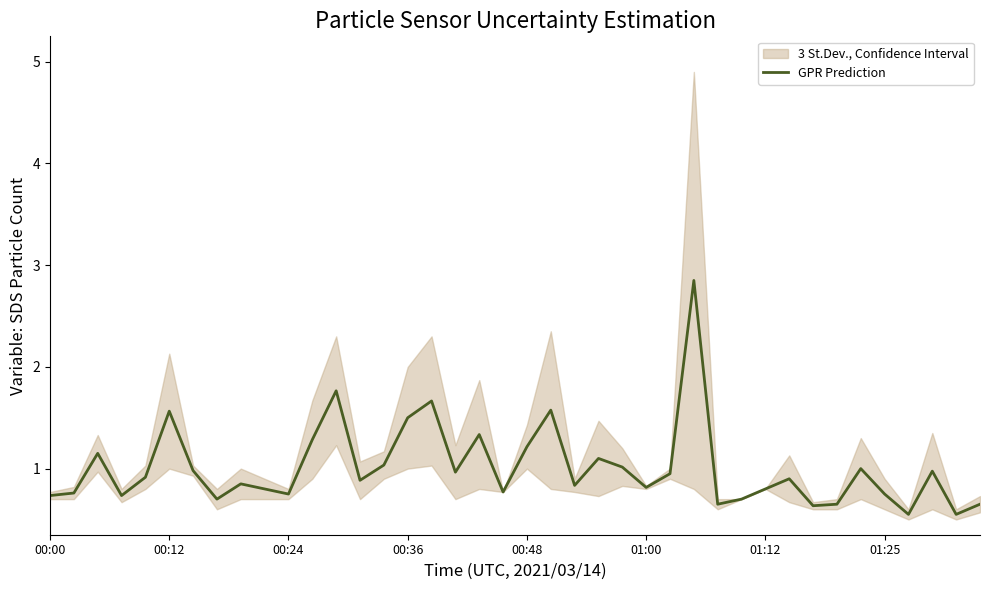

What is the difference between the maximum and minimum values?

2.3